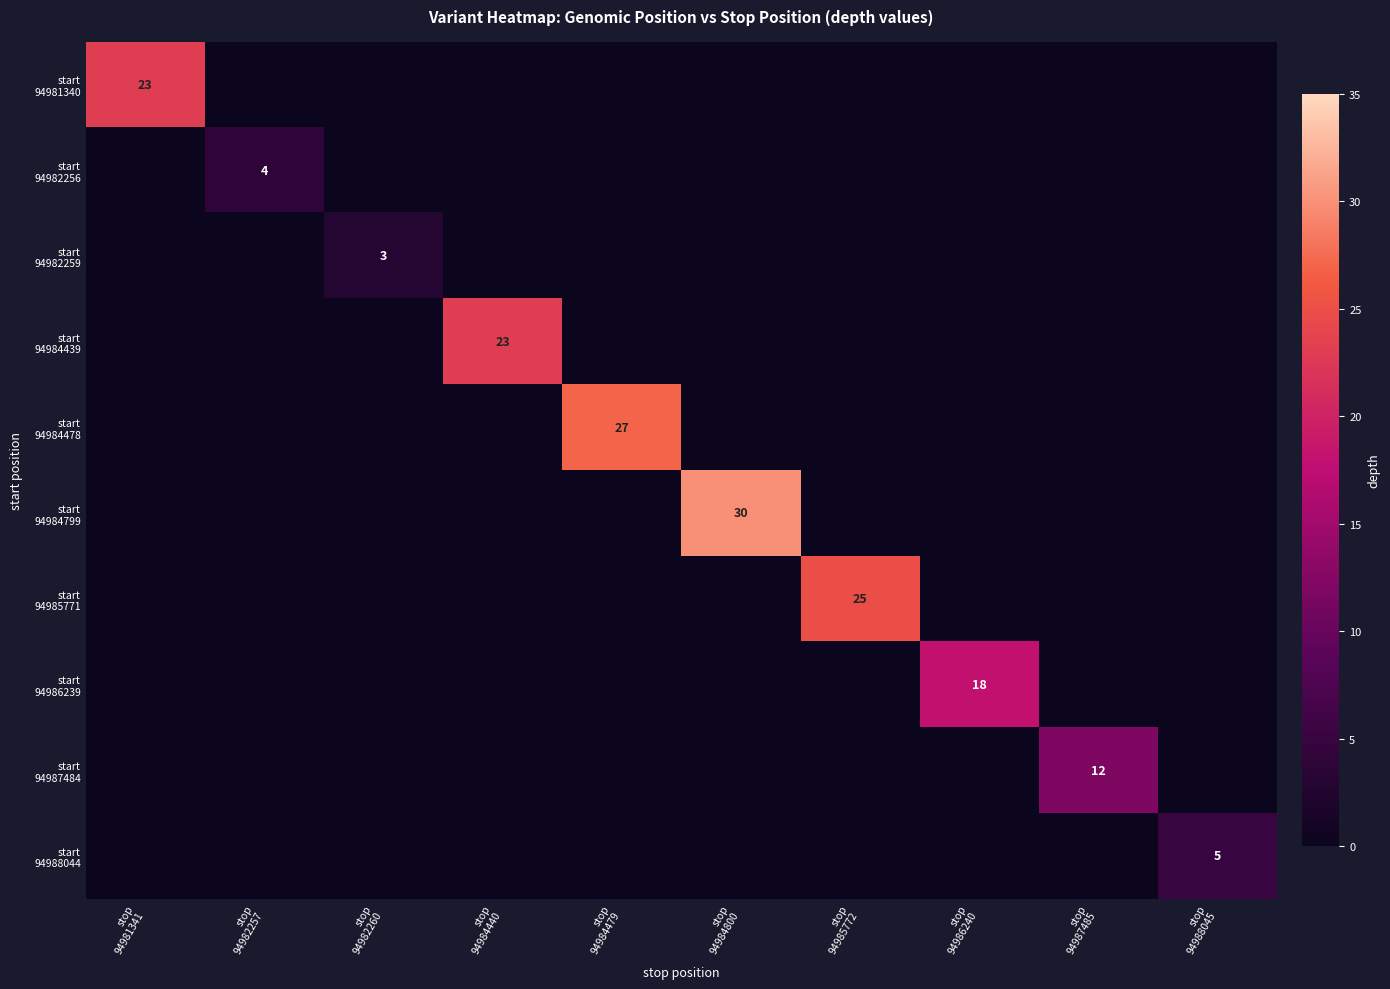

How many start 94982259 values are between 0 and 1?

9